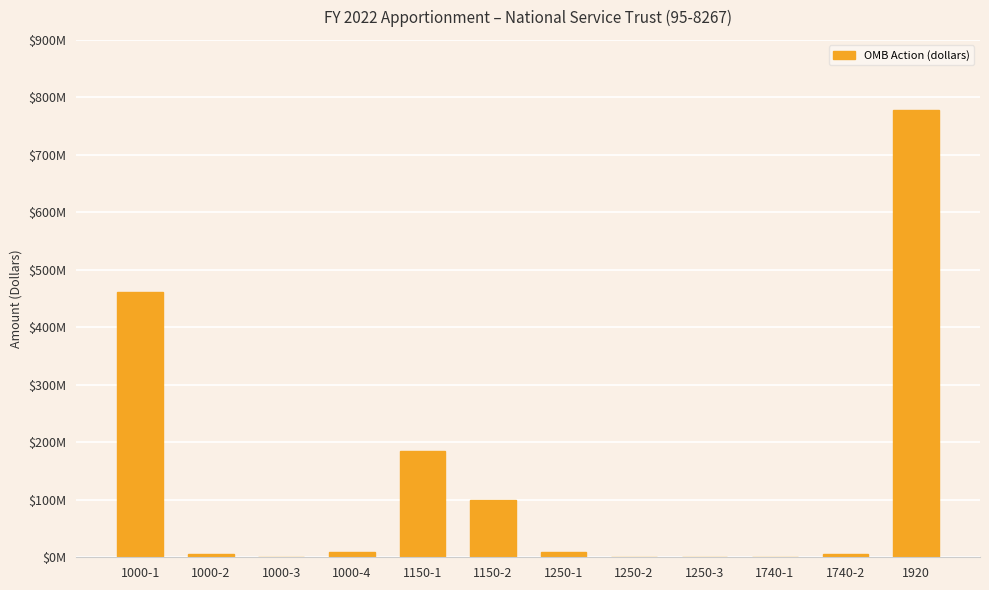

The value at 1920 is 1307936842. True or false?

False